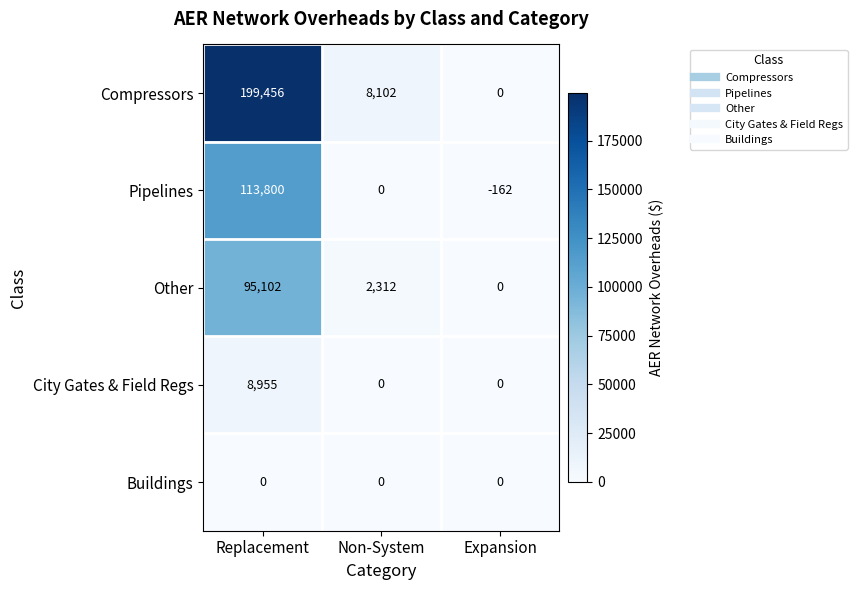

How many data points does each series have?

3